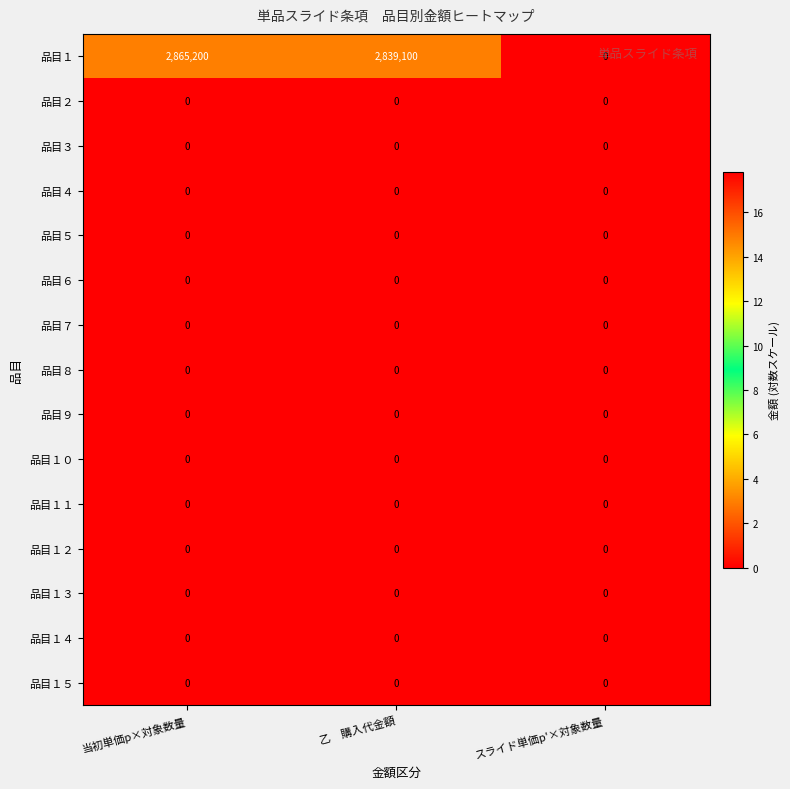

Which series changed the most between 当初単価p×対象数量 and スライド単価p'×対象数量?

品目１